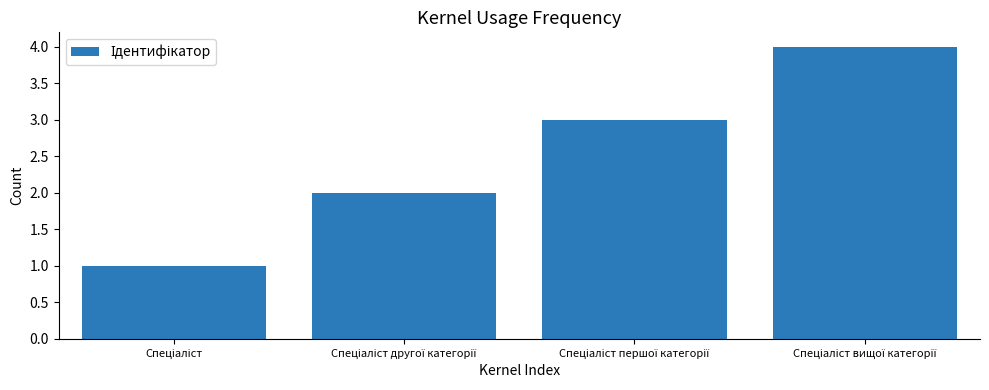

What is the difference between the maximum and minimum values?

3